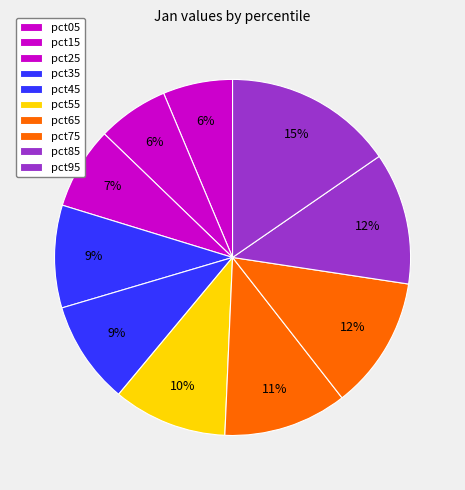

Is the sum of pct45 and pct15 greater than half?

No